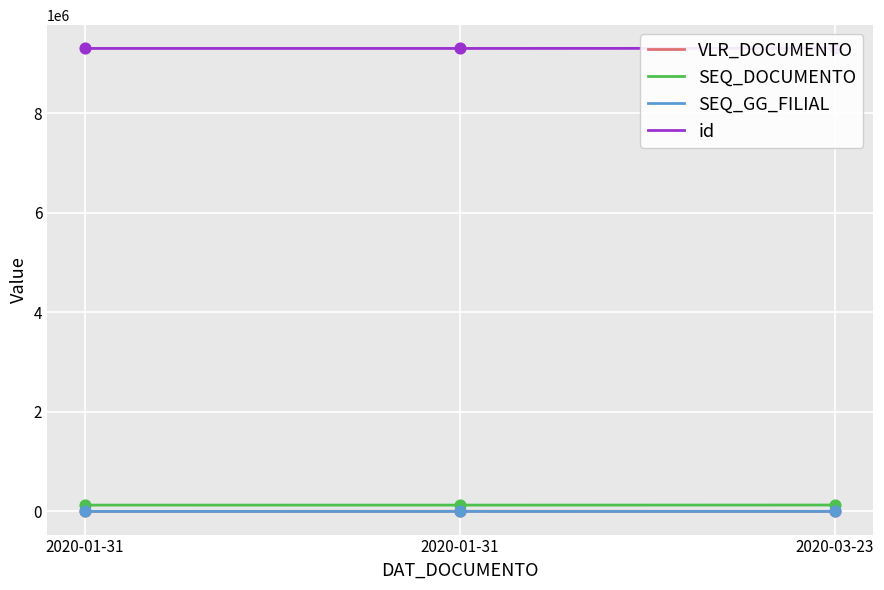

Which series has the widest spread of Y values?

VLR_DOCUMENTO